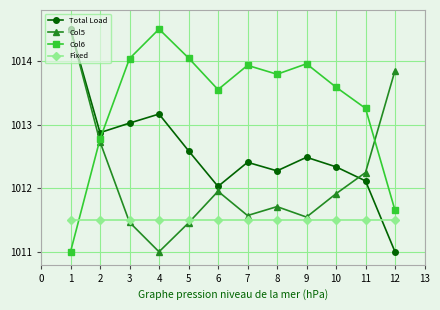

Rank the series by their average value, from highest to lowest.

Col6, Total Load, Col5, Fixed